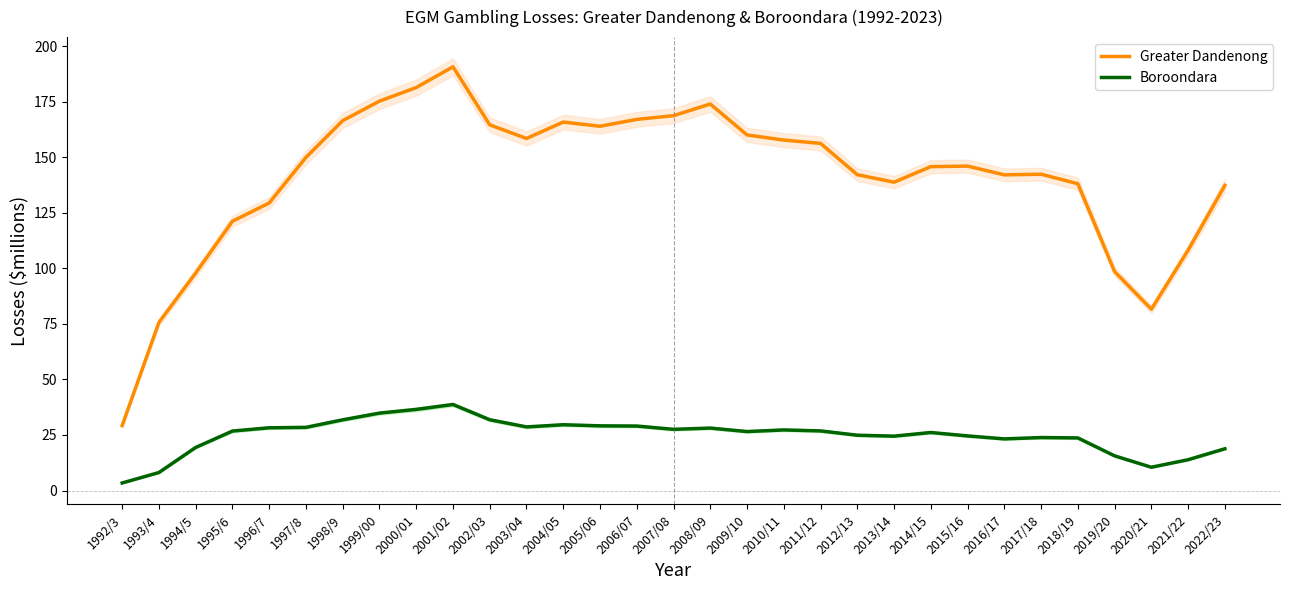

What position from the right is 1996/7?

27